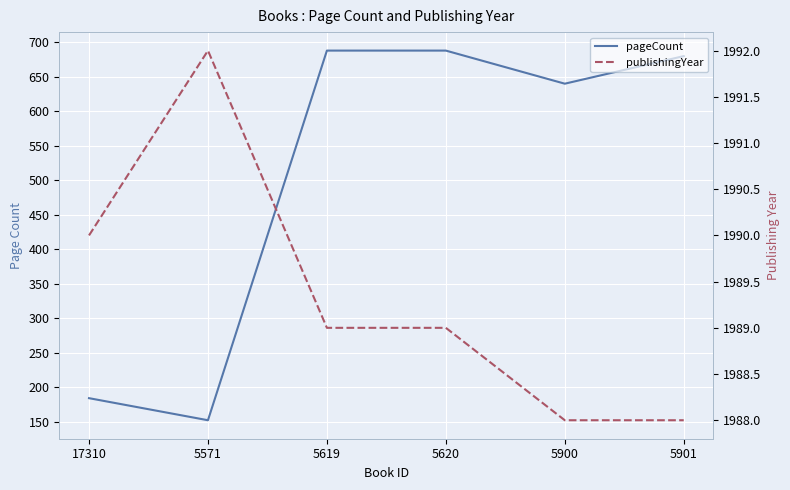

Is the value of publishingYear at 5571 greater than the value of pageCount at 5571?

Yes